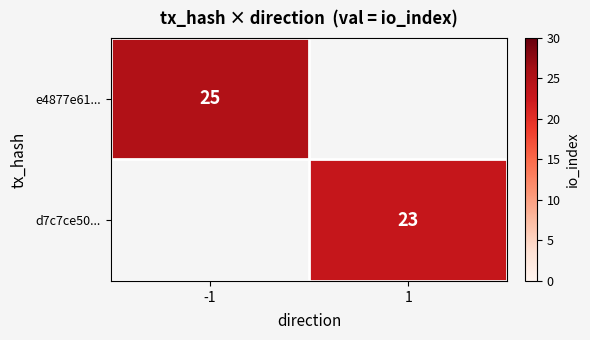

Is the value of e4877e61... at -1 greater than the value of d7c7ce50... at 1?

Yes